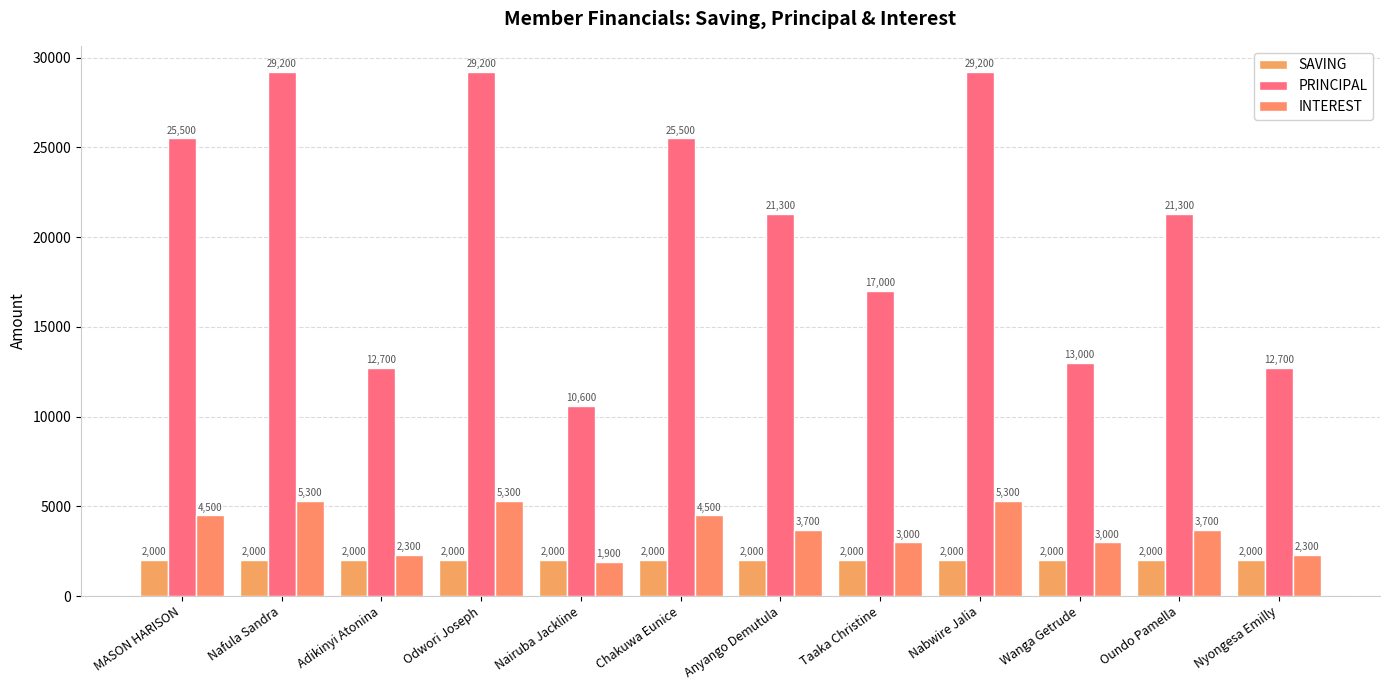

What is the difference between the maximum and minimum values in the PRINCIPAL series?

18600